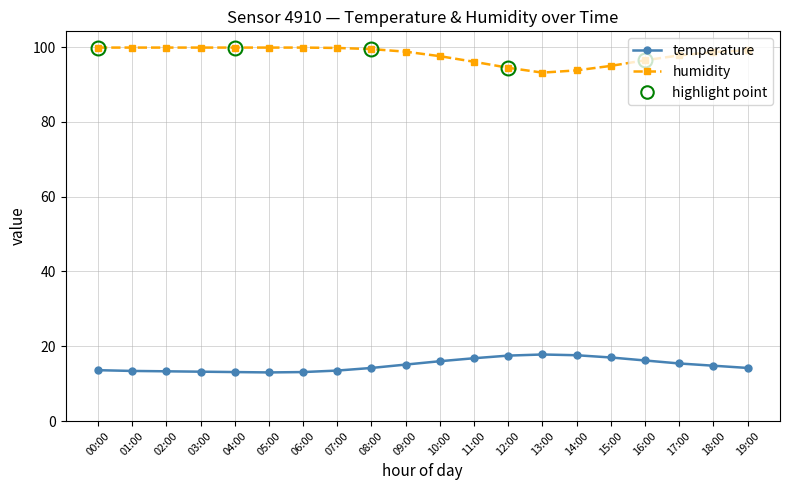

List the series in order of their peak value, lowest first.

temperature, humidity